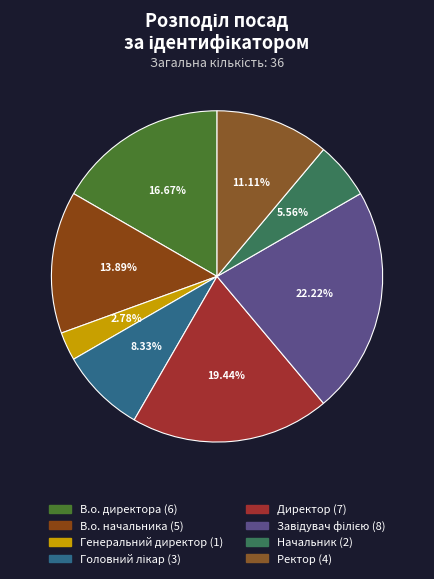

Does Ректор account for over 50% of the chart?

No